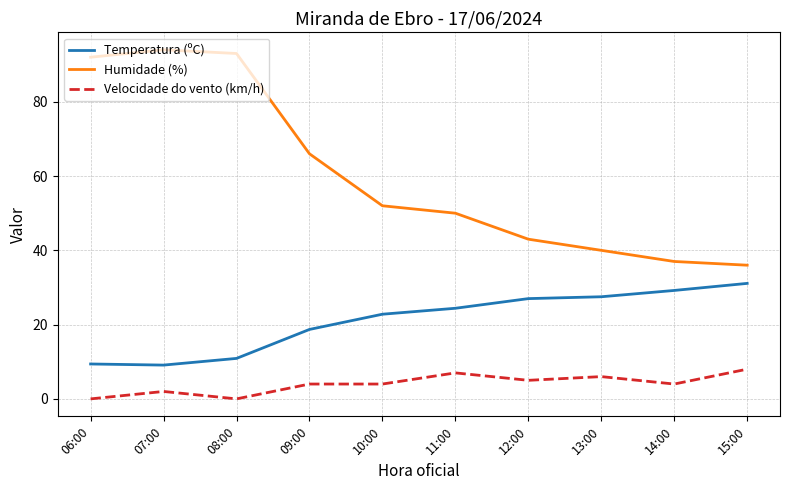

What is the sum of the Velocidade do vento (km/h) values at 08:00 and 13:00?

6.0